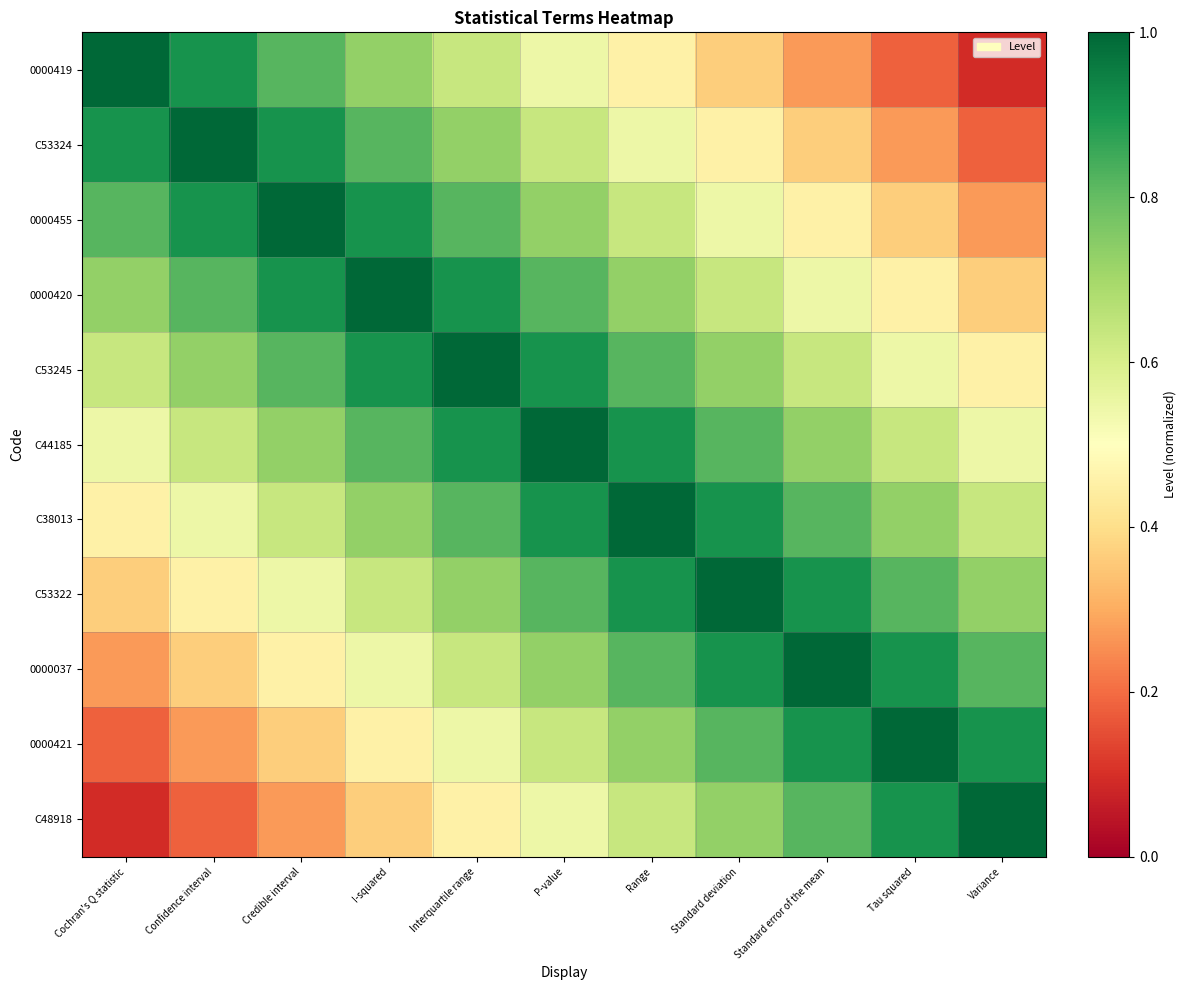

Reading right to left, transcribe all the data shown in this chart.

0000419: Variance=0.1	Tau squared=0.2	Standard error of the mean=0.3	Standard deviation=0.4	Range=0.5	P-value=0.5	Interquartile range=0.6	I-squared=0.7	Credible interval=0.8	Confidence interval=0.9	Cochran's Q statistic=1.0
C53324: Variance=0.2	Tau squared=0.3	Standard error of the mean=0.4	Standard deviation=0.5	Range=0.5	P-value=0.6	Interquartile range=0.7	I-squared=0.8	Credible interval=0.9	Confidence interval=1.0	Cochran's Q statistic=0.9
0000455: Variance=0.3	Tau squared=0.4	Standard error of the mean=0.5	Standard deviation=0.5	Range=0.6	P-value=0.7	Interquartile range=0.8	I-squared=0.9	Credible interval=1.0	Confidence interval=0.9	Cochran's Q statistic=0.8
0000420: Variance=0.4	Tau squared=0.5	Standard error of the mean=0.5	Standard deviation=0.6	Range=0.7	P-value=0.8	Interquartile range=0.9	I-squared=1.0	Credible interval=0.9	Confidence interval=0.8	Cochran's Q statistic=0.7
C53245: Variance=0.5	Tau squared=0.5	Standard error of the mean=0.6	Standard deviation=0.7	Range=0.8	P-value=0.9	Interquartile range=1.0	I-squared=0.9	Credible interval=0.8	Confidence interval=0.7	Cochran's Q statistic=0.6
C44185: Variance=0.5	Tau squared=0.6	Standard error of the mean=0.7	Standard deviation=0.8	Range=0.9	P-value=1.0	Interquartile range=0.9	I-squared=0.8	Credible interval=0.7	Confidence interval=0.6	Cochran's Q statistic=0.5
C38013: Variance=0.6	Tau squared=0.7	Standard error of the mean=0.8	Standard deviation=0.9	Range=1.0	P-value=0.9	Interquartile range=0.8	I-squared=0.7	Credible interval=0.6	Confidence interval=0.5	Cochran's Q statistic=0.5
C53322: Variance=0.7	Tau squared=0.8	Standard error of the mean=0.9	Standard deviation=1.0	Range=0.9	P-value=0.8	Interquartile range=0.7	I-squared=0.6	Credible interval=0.5	Confidence interval=0.5	Cochran's Q statistic=0.4
0000037: Variance=0.8	Tau squared=0.9	Standard error of the mean=1.0	Standard deviation=0.9	Range=0.8	P-value=0.7	Interquartile range=0.6	I-squared=0.5	Credible interval=0.5	Confidence interval=0.4	Cochran's Q statistic=0.3
0000421: Variance=0.9	Tau squared=1.0	Standard error of the mean=0.9	Standard deviation=0.8	Range=0.7	P-value=0.6	Interquartile range=0.5	I-squared=0.5	Credible interval=0.4	Confidence interval=0.3	Cochran's Q statistic=0.2
C48918: Variance=1.0	Tau squared=0.9	Standard error of the mean=0.8	Standard deviation=0.7	Range=0.6	P-value=0.5	Interquartile range=0.5	I-squared=0.4	Credible interval=0.3	Confidence interval=0.2	Cochran's Q statistic=0.1